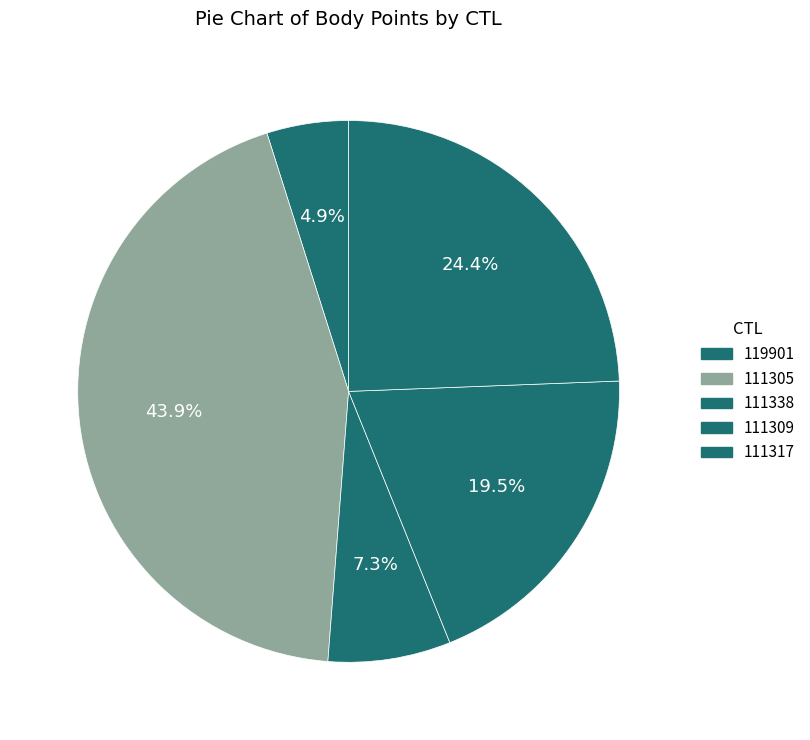

To the nearest percent, what is the difference between the 119901 and 111305 slice percentages?

39%